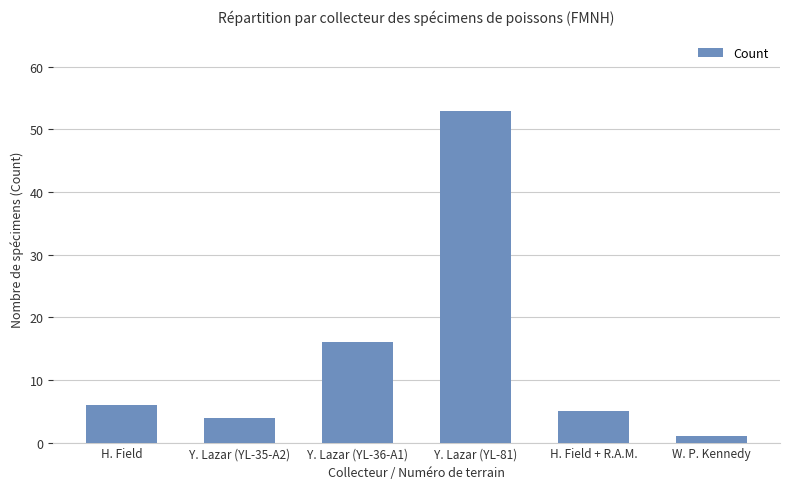

What is the change in value from Y. Lazar (YL-36-A1) to W. P. Kennedy?

-15